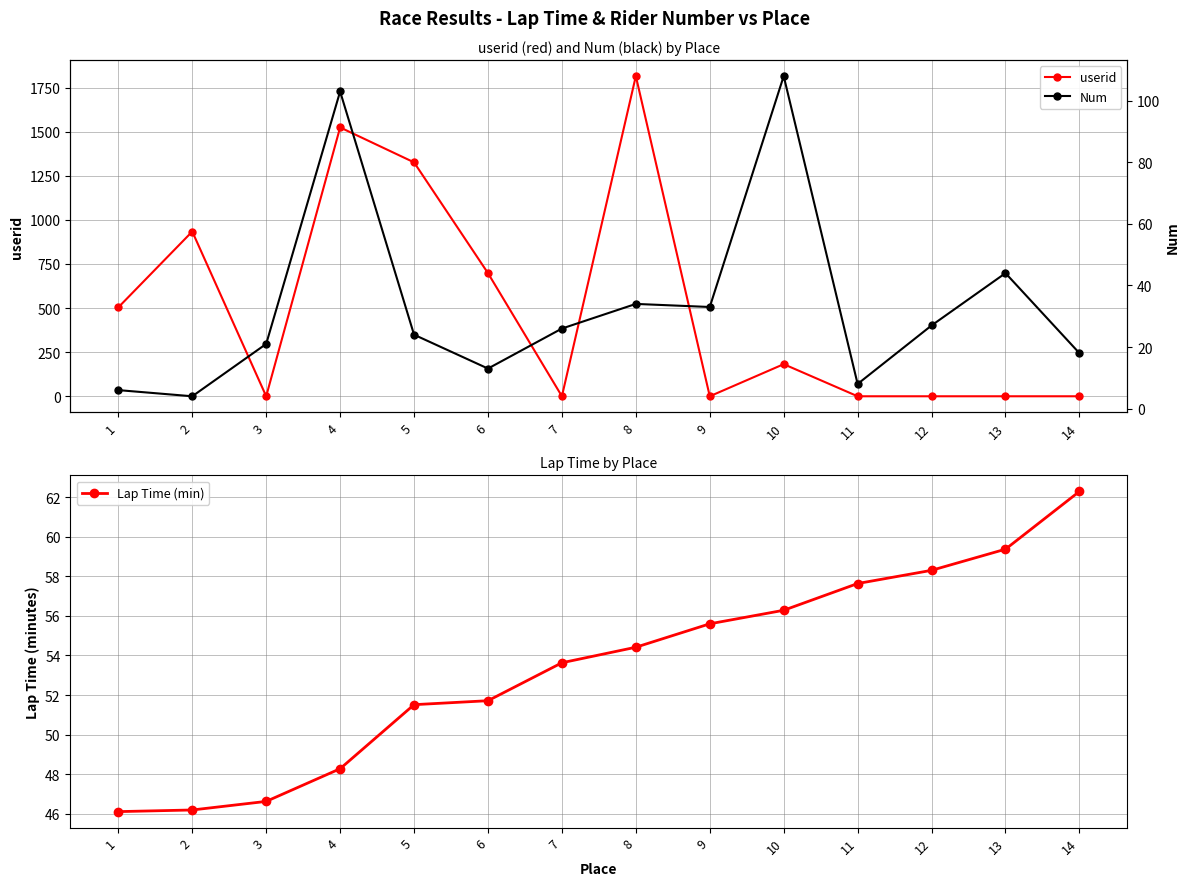

True or false: Num has more than 1 interior local peaks.

True